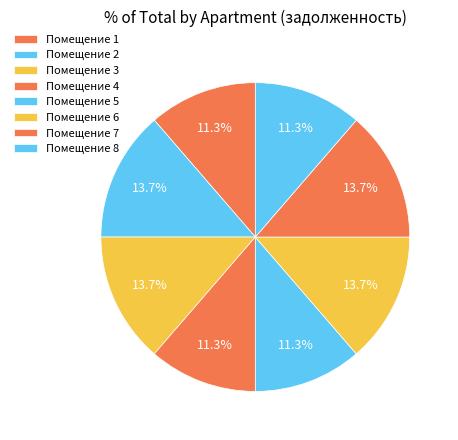

Count the number of slices in the pie.

8